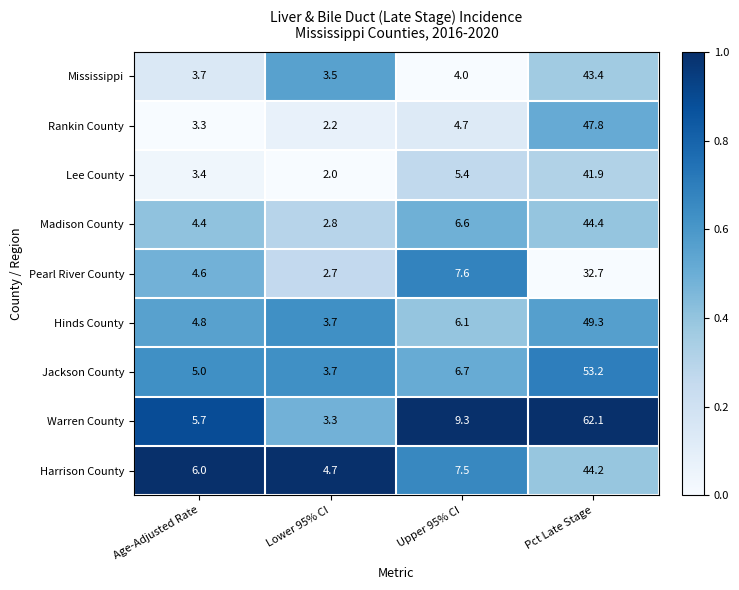

What is the lowest value of the Madison County series?

2.8